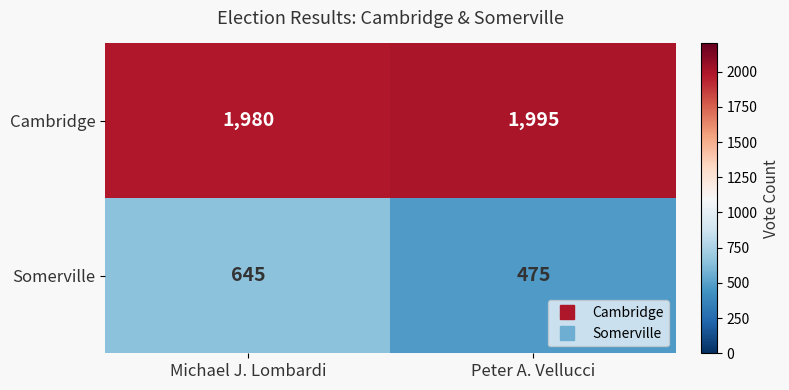

What is the sum of the Somerville values at Peter A. Vellucci and Michael J. Lombardi?

1120